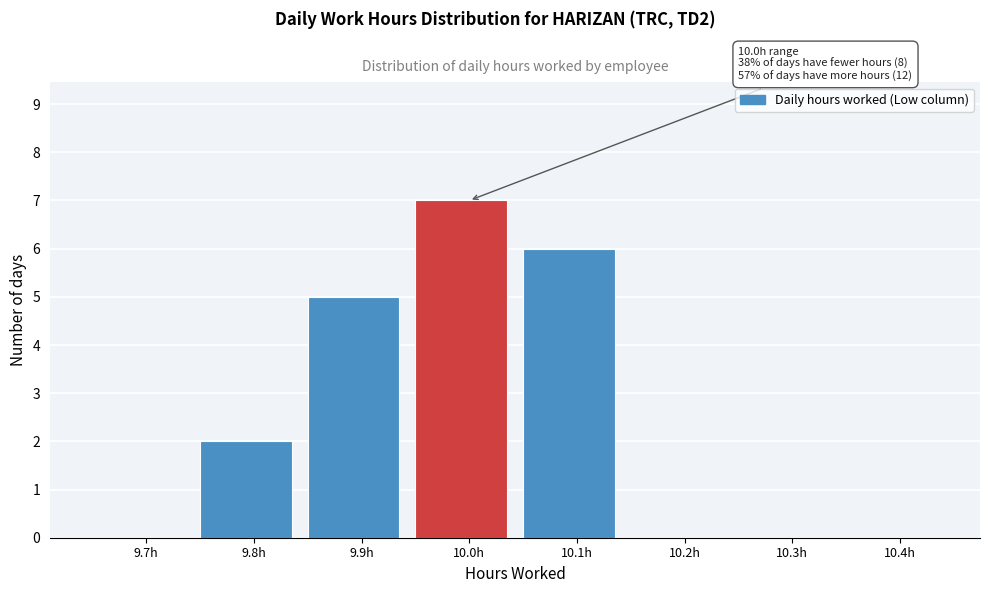

Reading right to left, what are all the values shown in this chart?

10.4h=0	10.3h=0	10.2h=0	10.1h=6	10.0h=7	9.9h=5	9.8h=2	9.7h=0